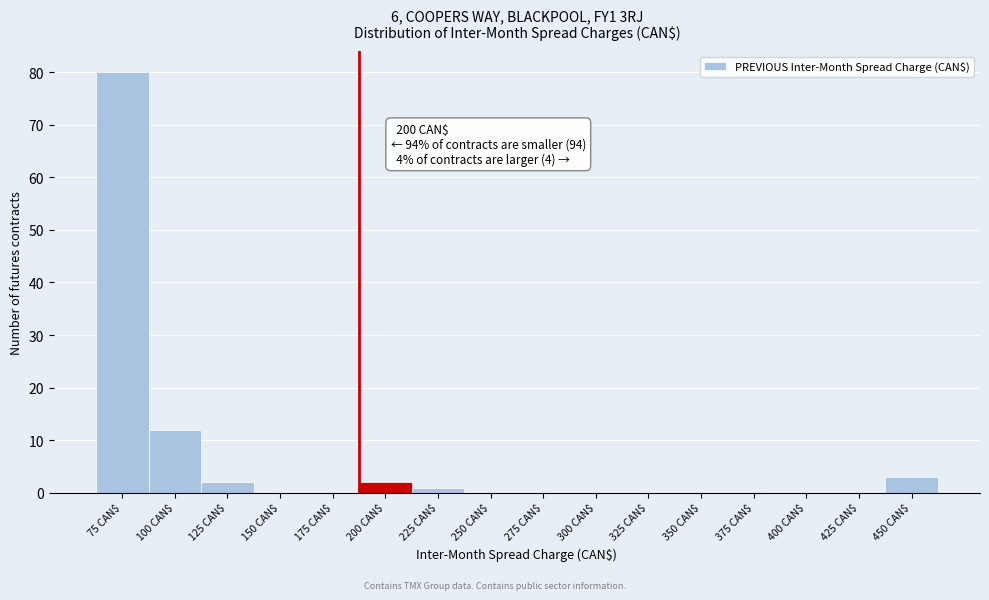

At which label is the value closest to 40?

100 CAN$